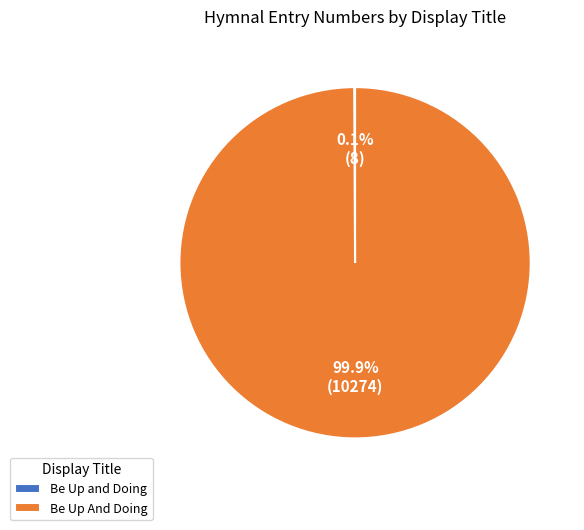

To the nearest percent, what is the difference between the largest and smallest slice percentages?

100%